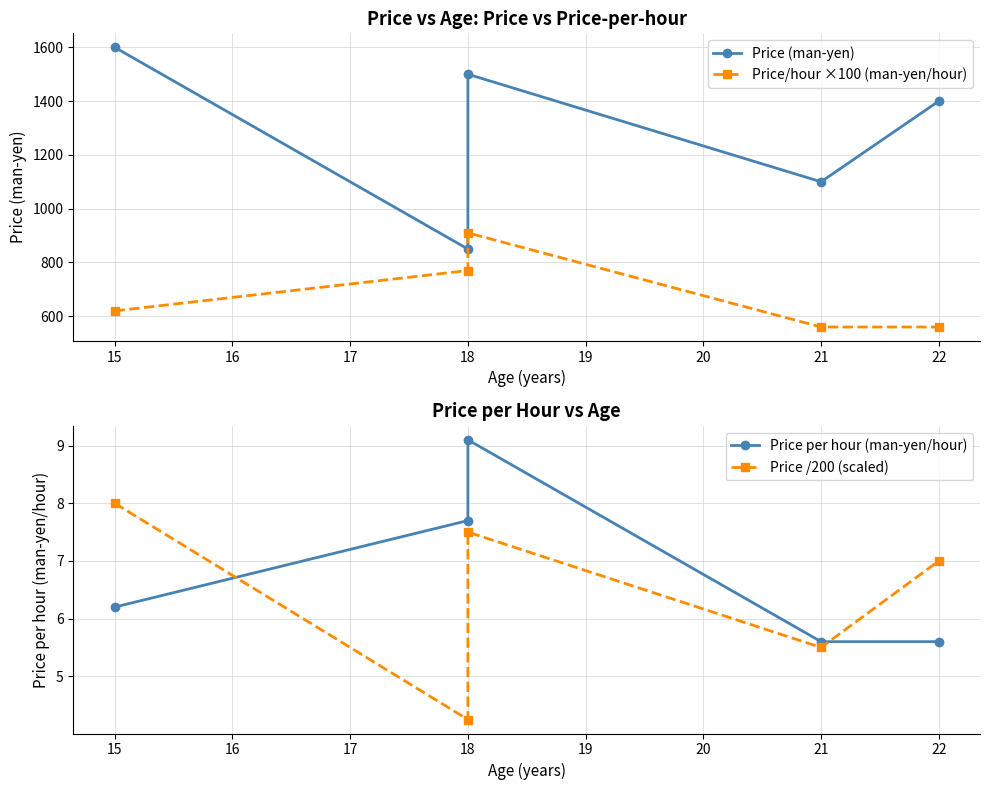

Which series changed the most between 15 and 21?

Price (man-yen)